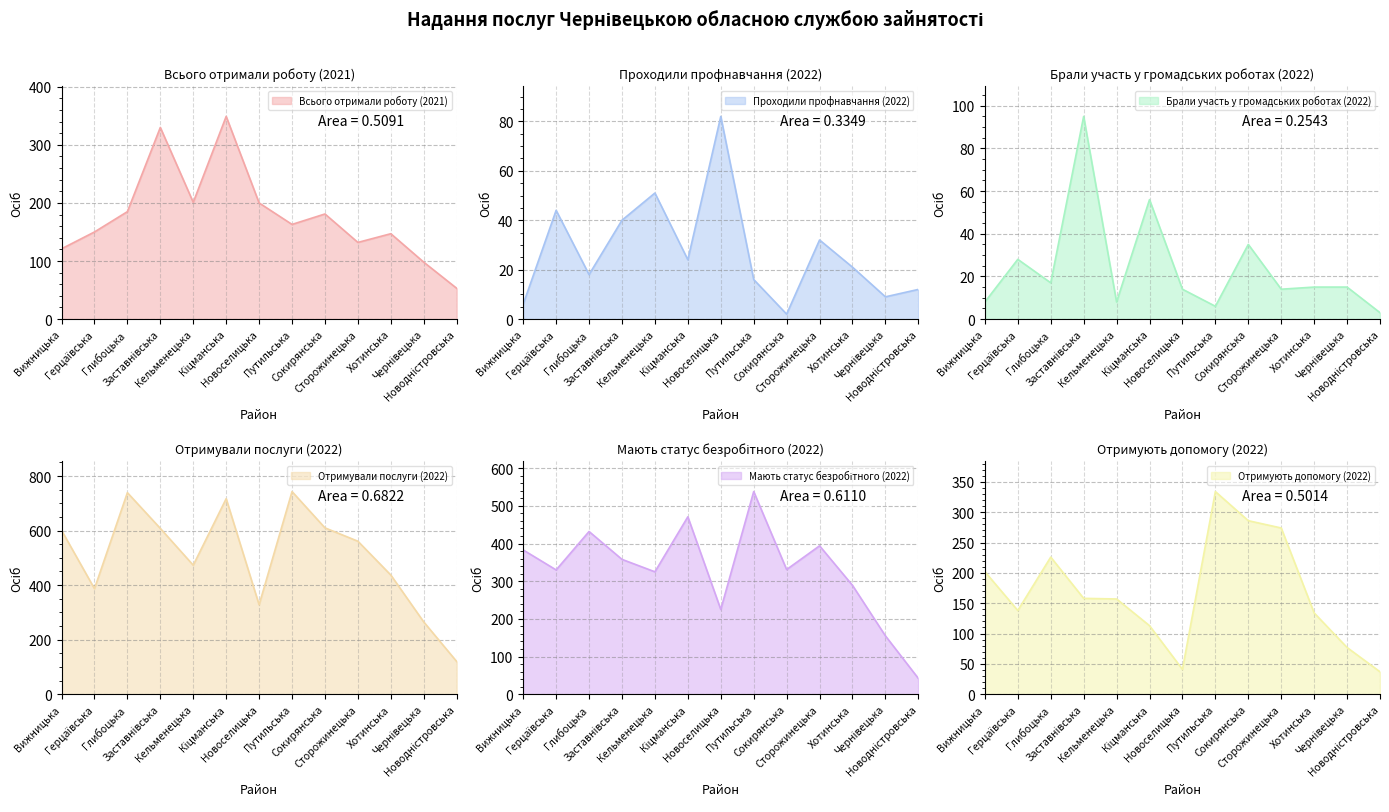

At how many categories does at least one series exceed 9?

13